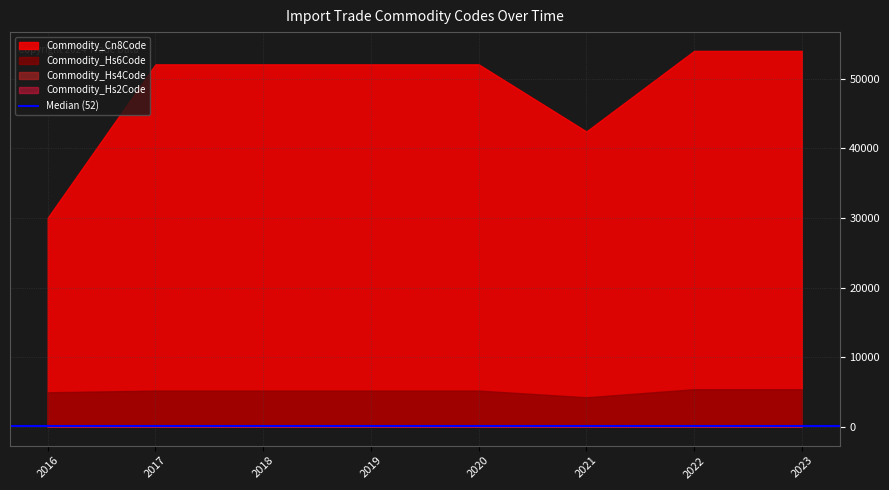

Which series has the largest total across all categories?

Commodity_Cn8Code